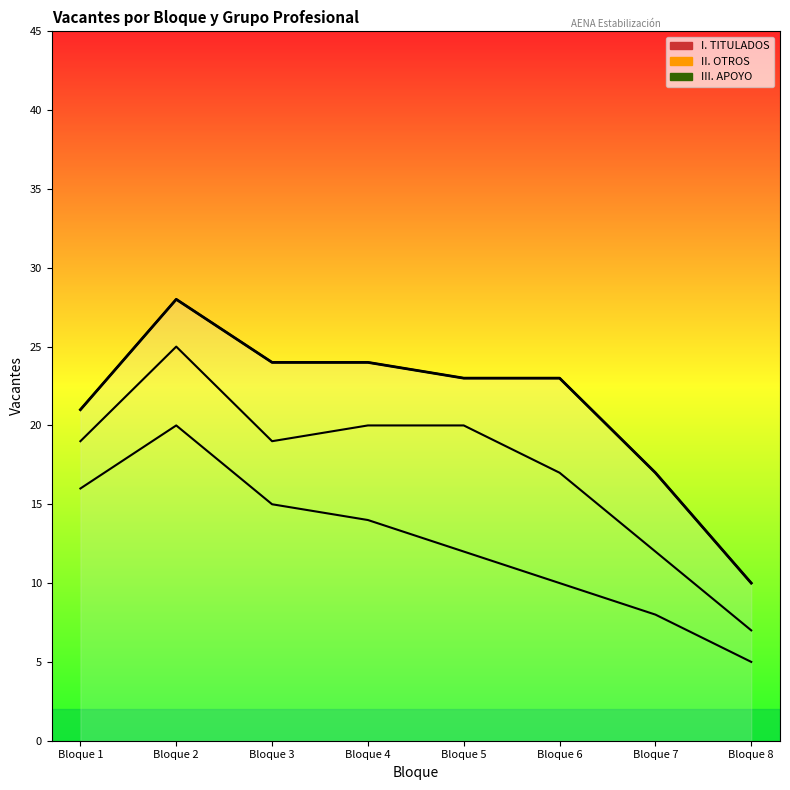

Which category has the highest value in the I. TITULADOS series?

Bloque 2